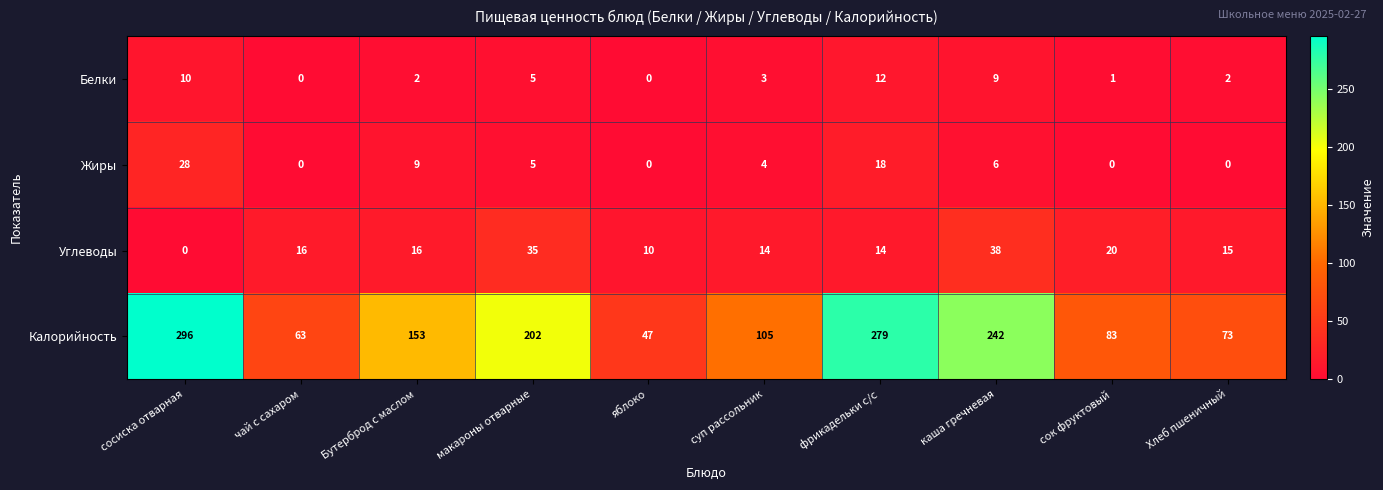

What is the difference between the maximum and minimum values in the Калорийность series?

249